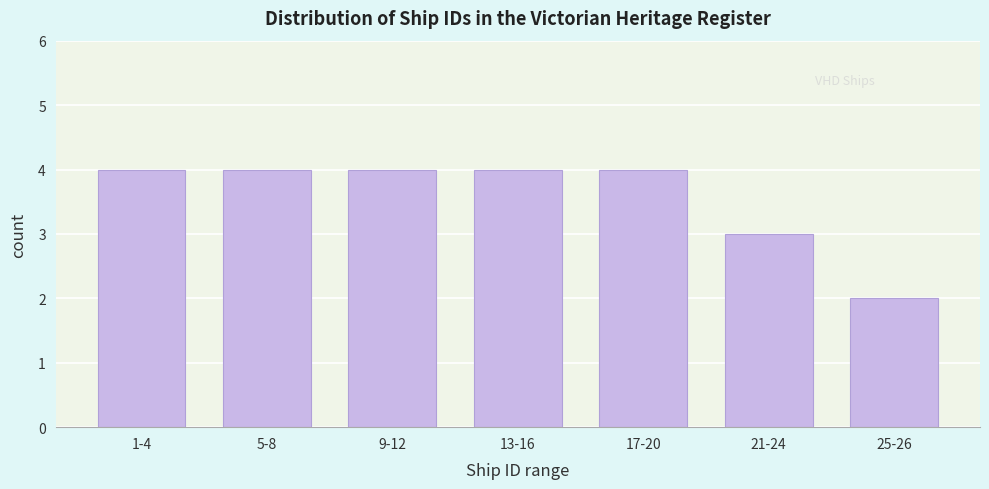

Reading right to left, what are all the values shown in this chart?

2	3	4	4	4	4	4